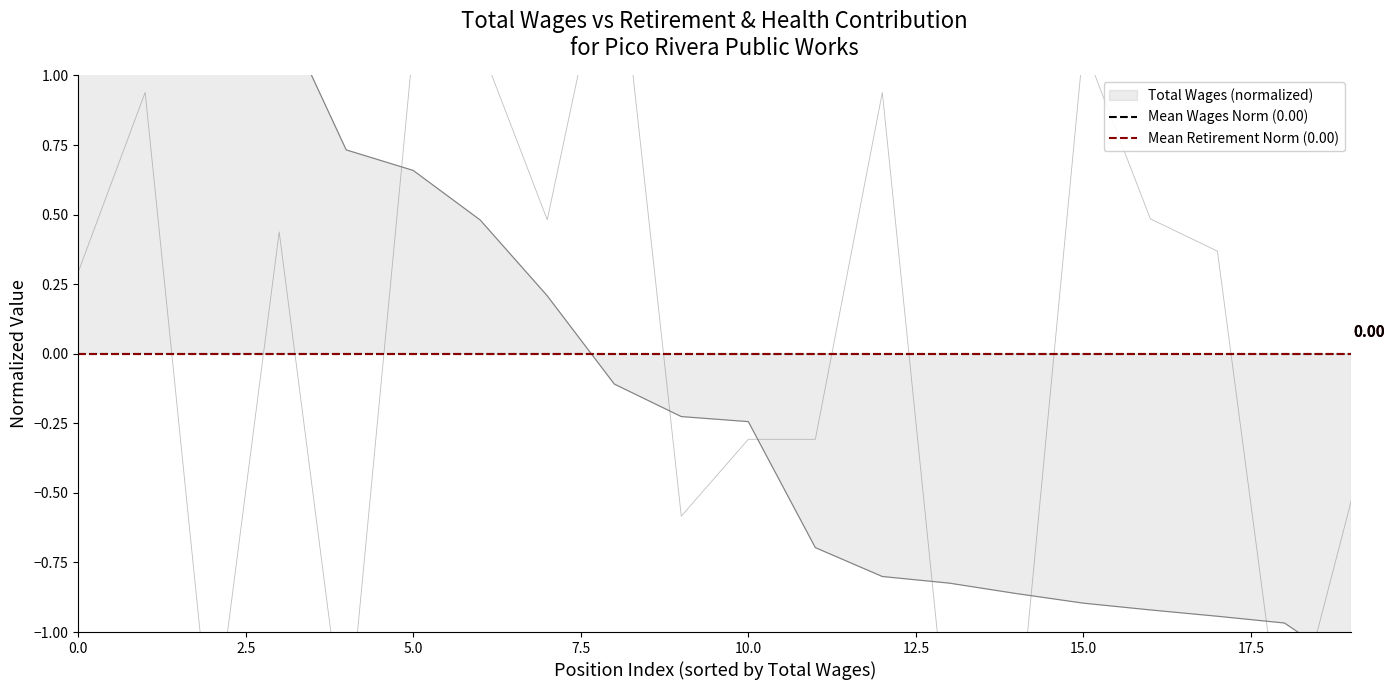

Between total_wages and 14, which series saw the biggest shift?

total_wages